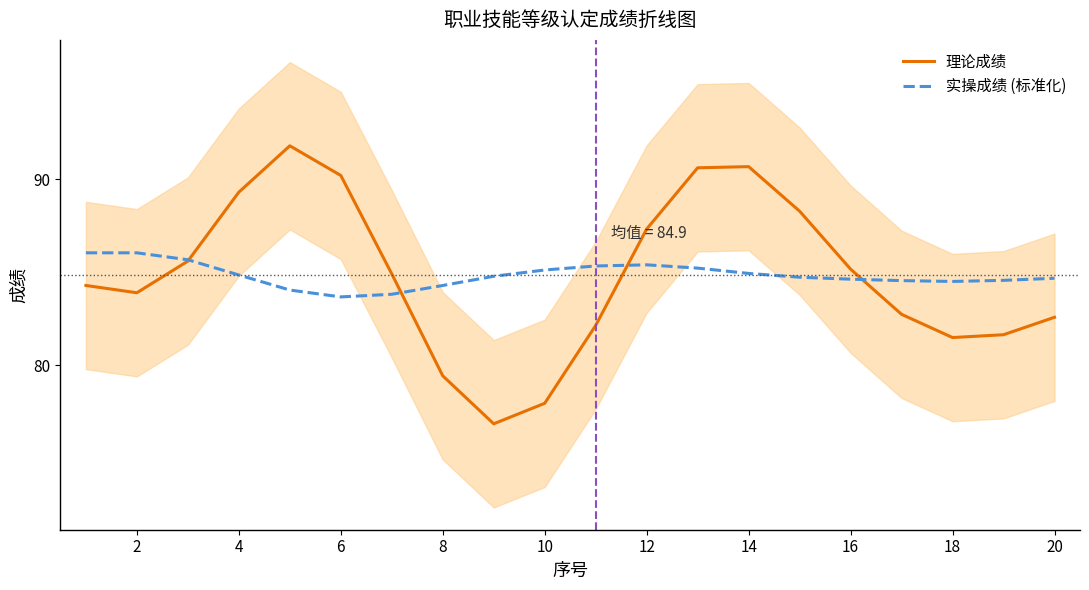

What is the highest value of the 实操成绩 (标准化) series?

86.1